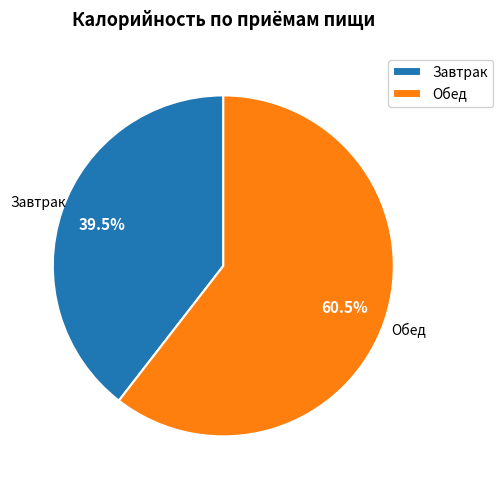

Is the sum of Завтрак and Обед greater than half?

Yes